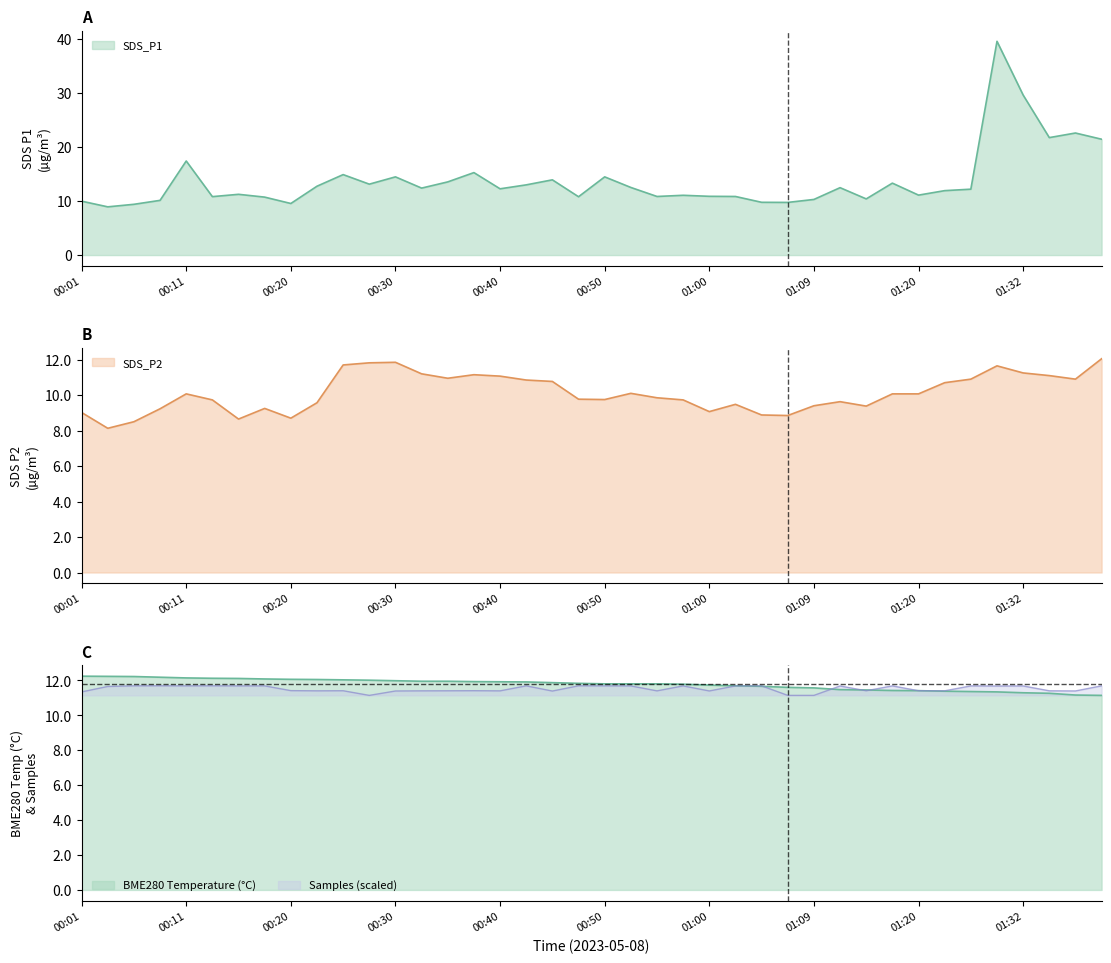

At which category is the sum across all series the highest?

01:29